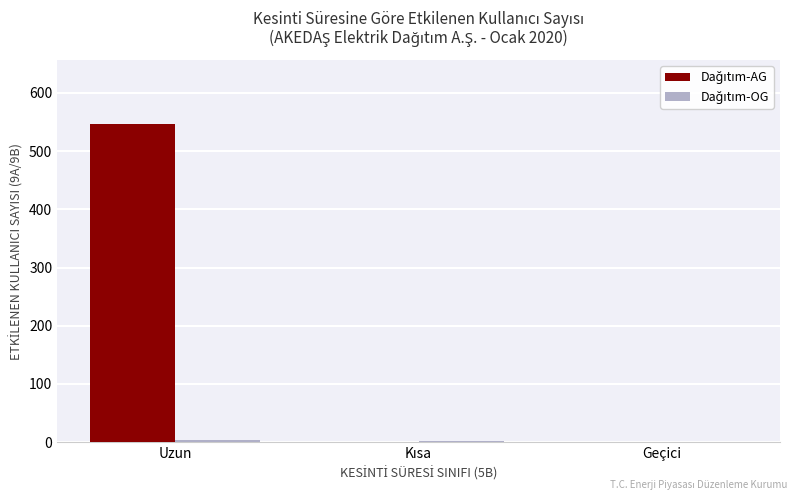

What is the total value across all series at Uzun?

551